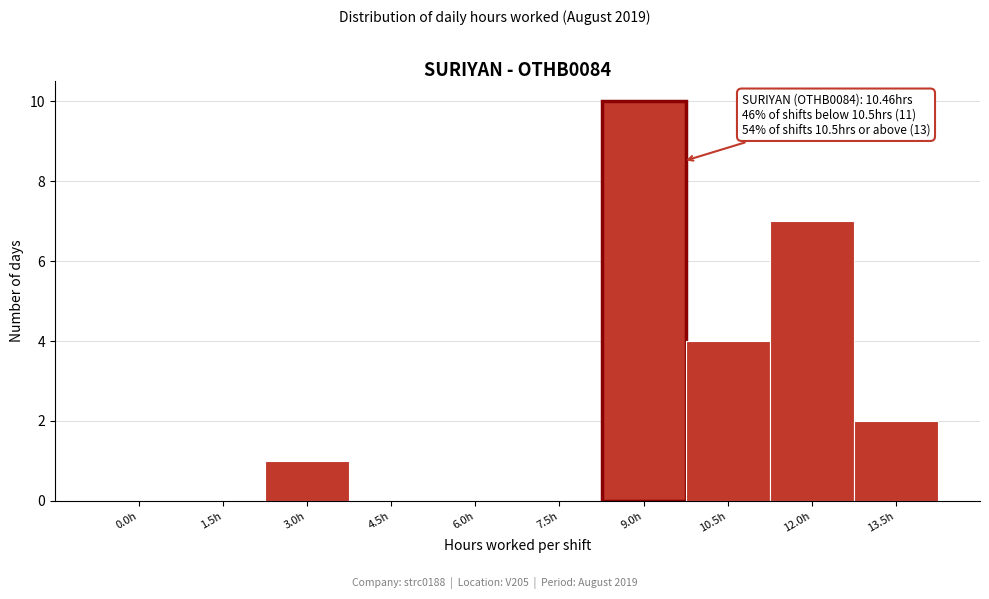

Reading right to left, extract all data points from this chart.

13.5h=2	12.0h=7	10.5h=4	9.0h=10	7.5h=0	6.0h=0	4.5h=0	3.0h=1	1.5h=0	0.0h=0